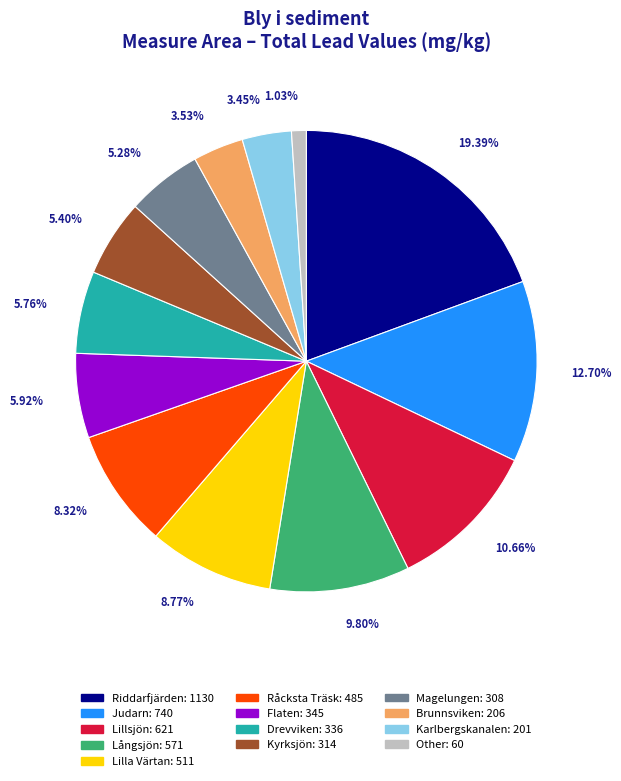

Is there a majority slice in this chart?

No